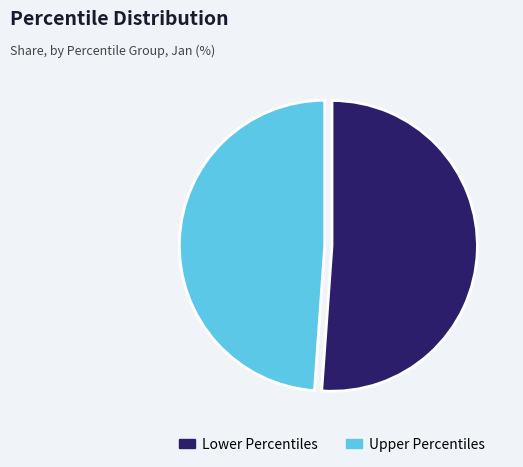

Is there a majority slice in this chart?

Yes